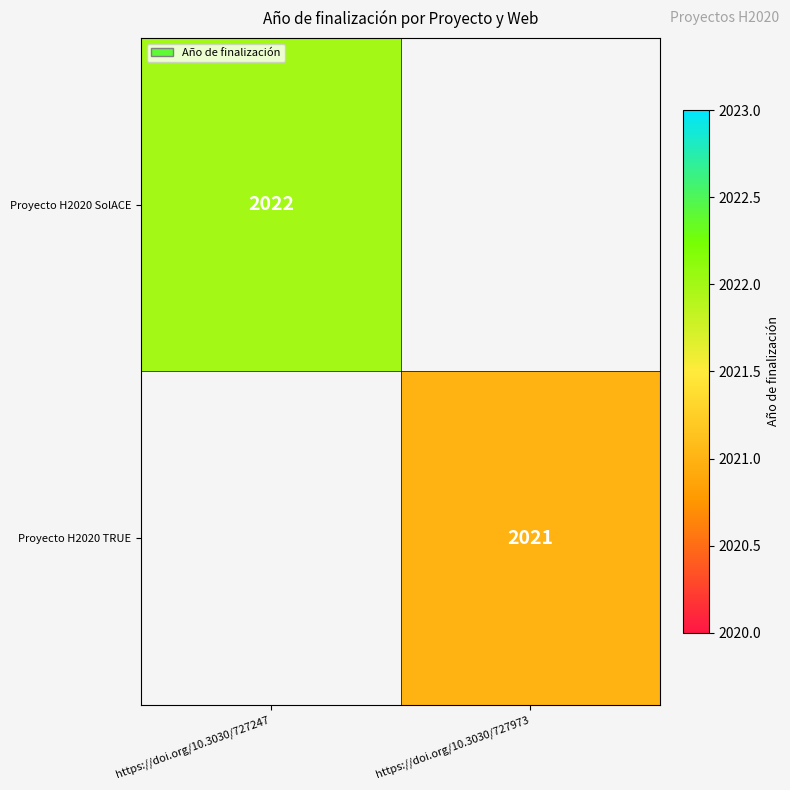

Between https://doi.org/10.3030/727973 and https://doi.org/10.3030/727247, which is larger?

https://doi.org/10.3030/727247